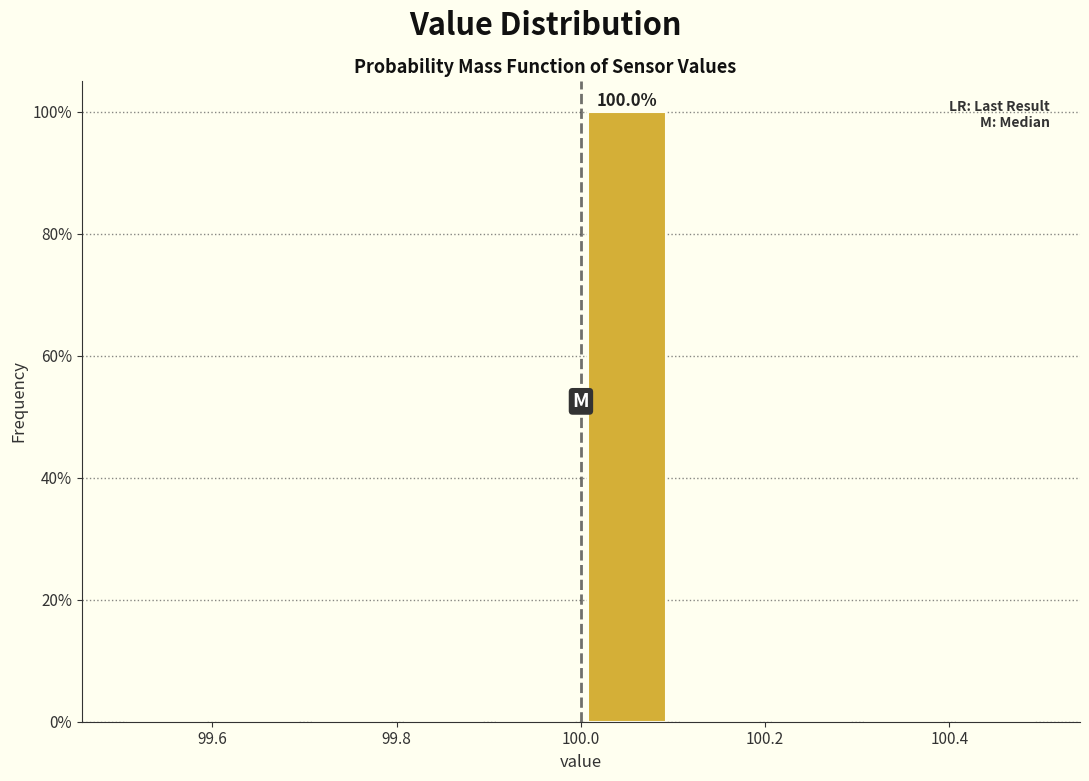

Which range on the x-axis has the tallest bar?

100.0 to 100.1